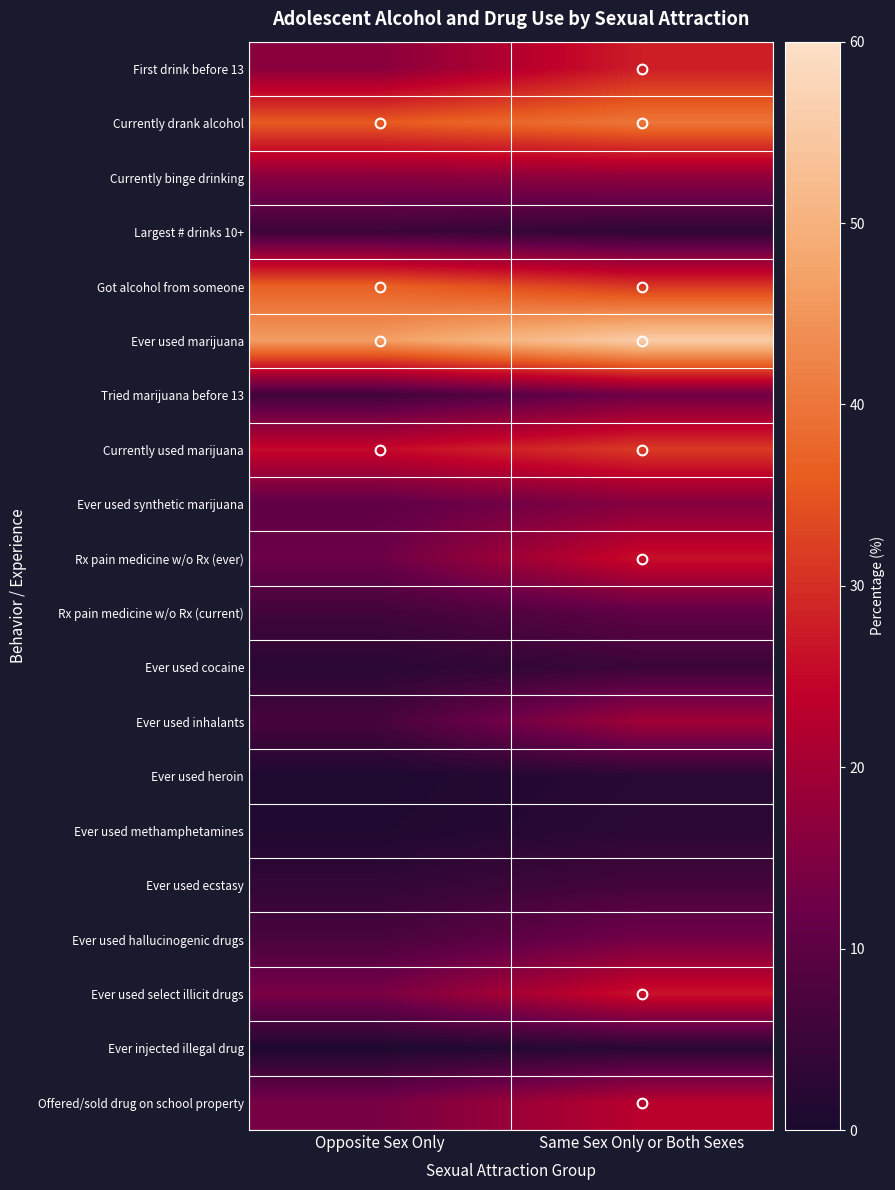

Rank the series by their maximum value, from lowest to highest.

Ever injected illegal drug, Ever used heroin, Ever used methamphetamines, Ever used cocaine, Largest # drinks 10+, Ever used ecstasy, Rx pain medicine w/o Rx (current), Tried marijuana before 13, Ever used hallucinogenic drugs, Ever used synthetic marijuana, Currently binge drinking, Ever used inhalants, Offered/sold drug on school property, Rx pain medicine w/o Rx (ever), Ever used select illicit drugs, First drink before 13, Currently used marijuana, Got alcohol from someone, Currently drank alcohol, Ever used marijuana